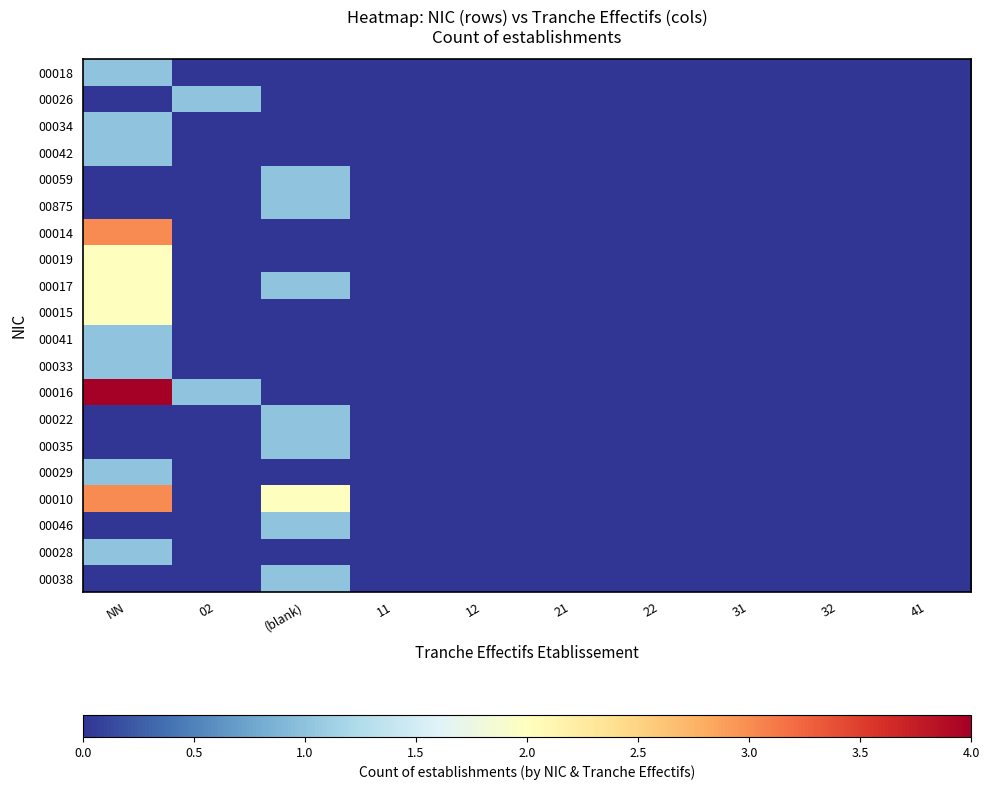

At which category is the sum across all series the highest?

NN